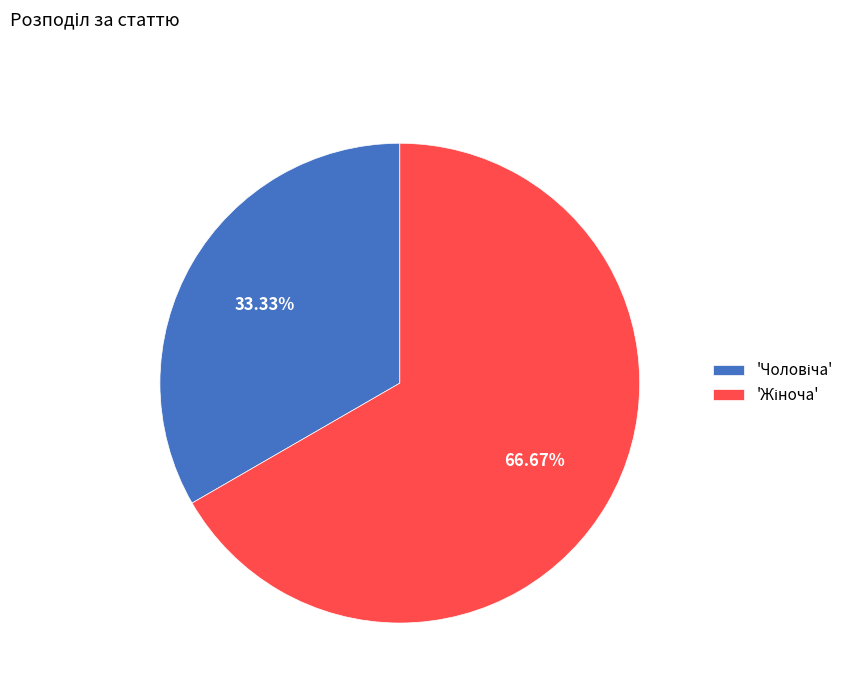

Is there any slice that represents more than half of the pie?

Yes